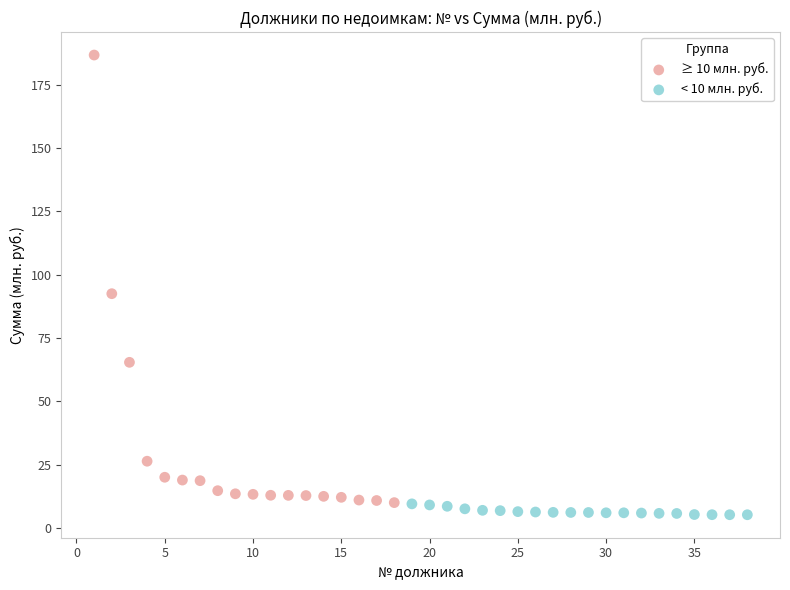

Which series reaches the maximum Y coordinate?

≥ 10 млн. руб.